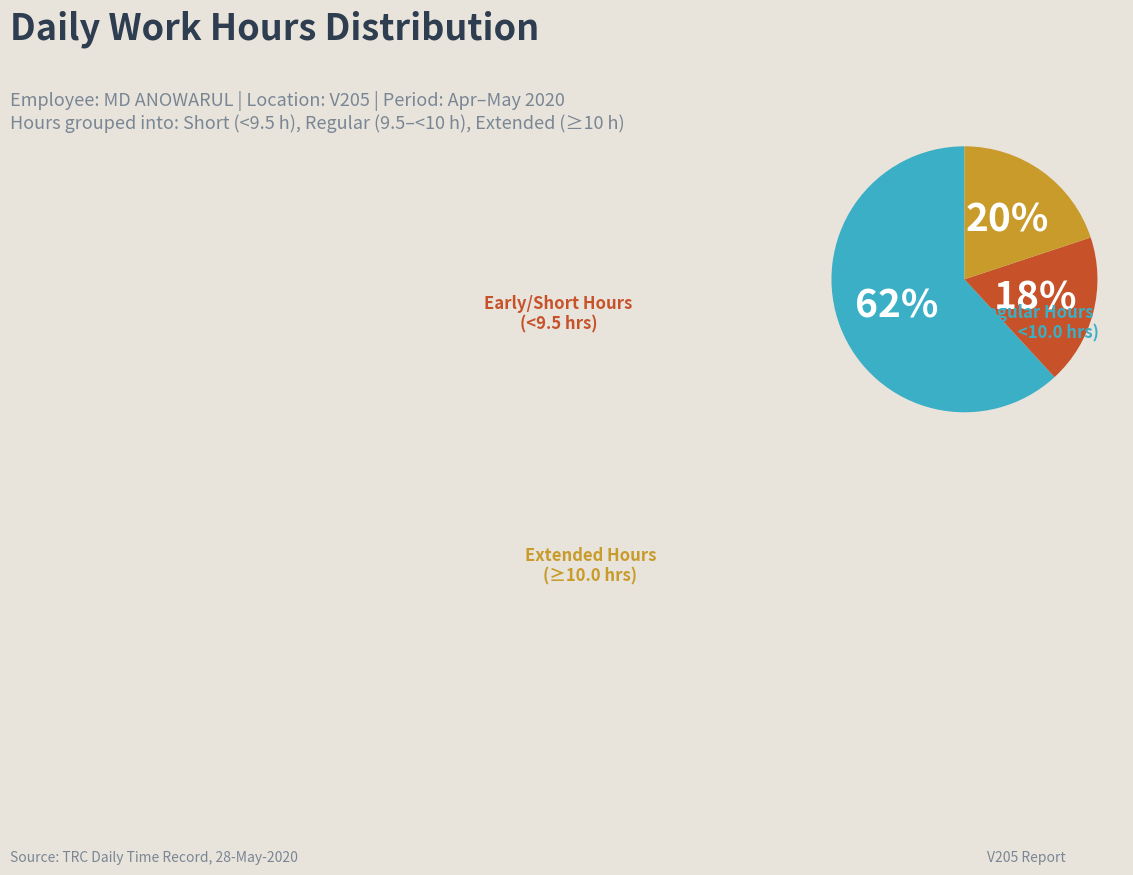

To the nearest percent, what is the difference between the largest and smallest slice percentages?

44%